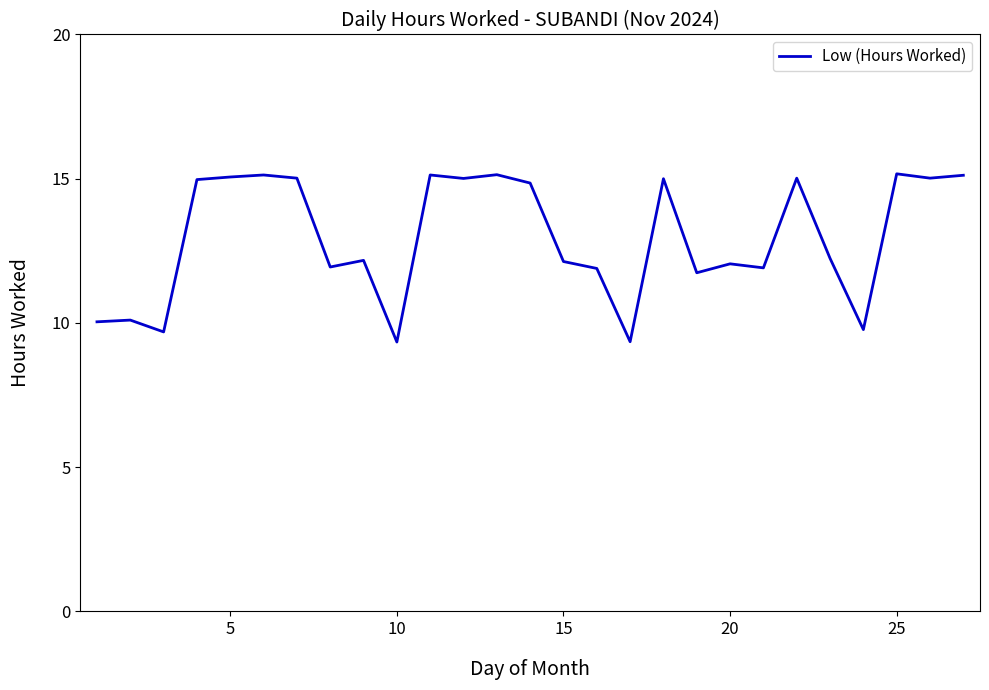

What is the smallest value displayed?

9.3